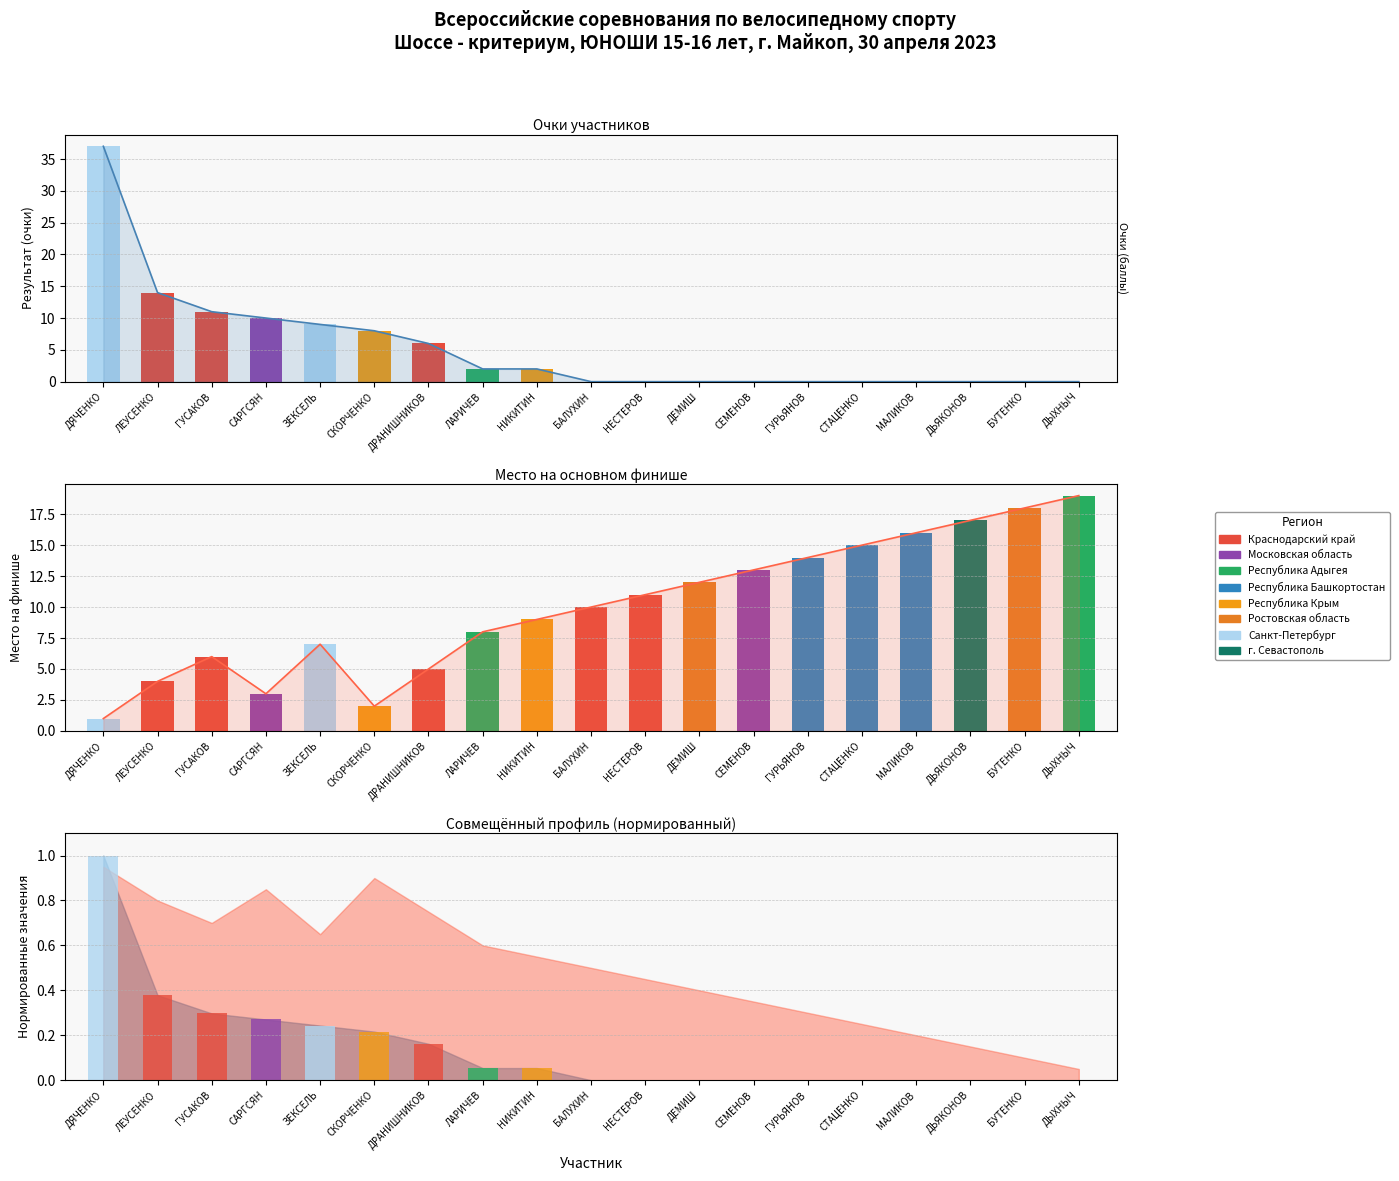

Which series has the largest total across all categories?

Место на основном финише